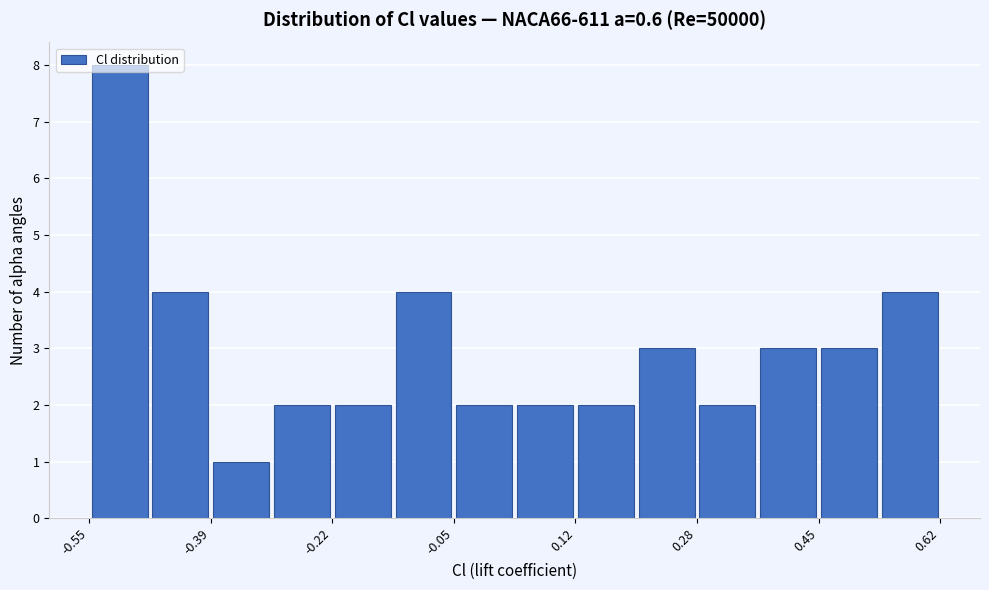

What is the height of the bar covering 0.12 to 0.20 on the x-axis? Neither the bar edges nor the heights are printed on the chart, so give them approximately, as read against the axes.

2